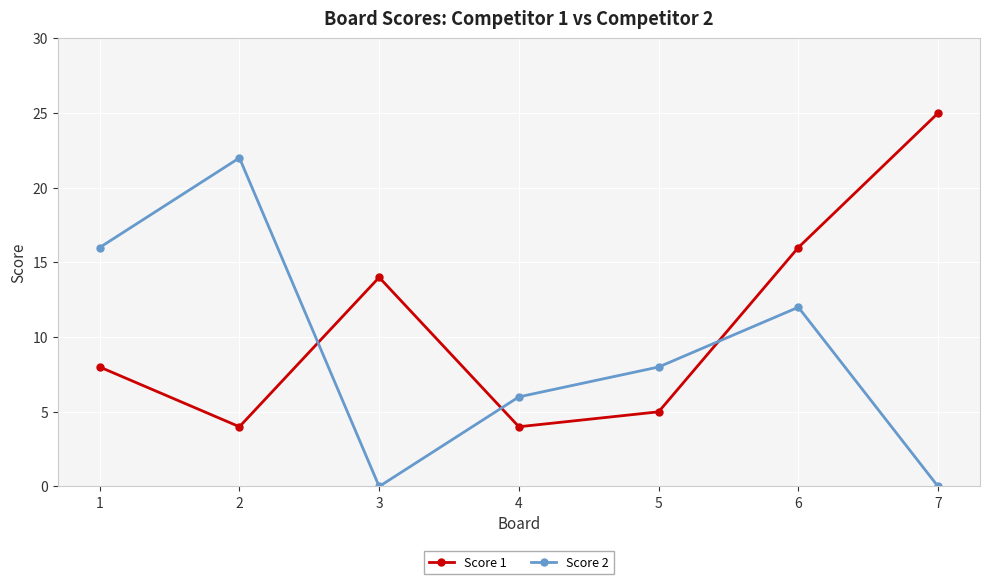

What is the sum of the Score 1 values at 6 and 3?

30